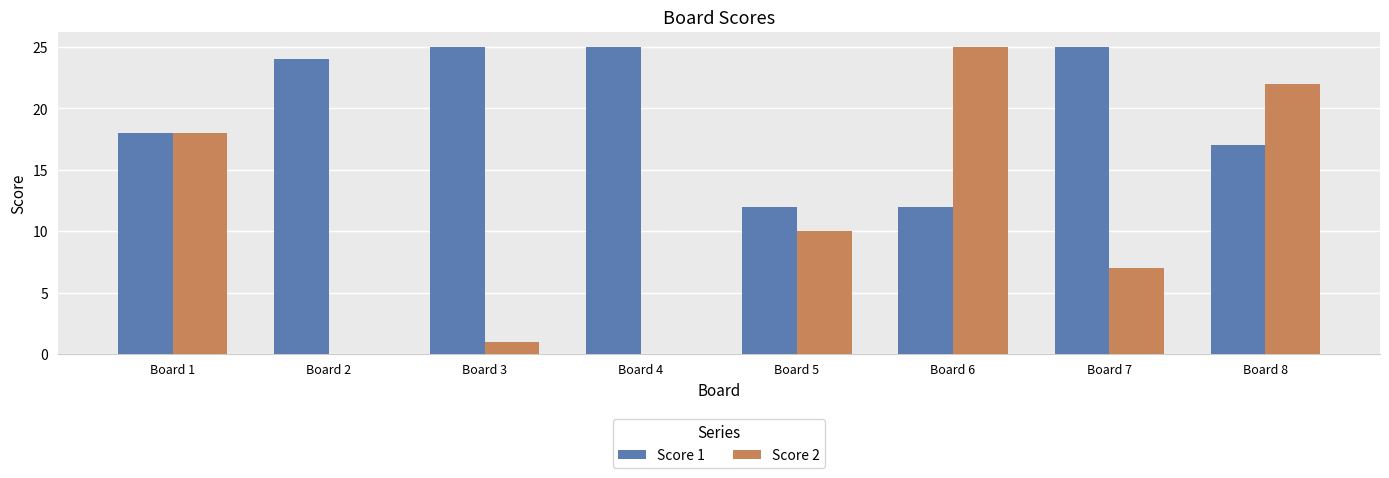

What is the sum of all Score 2 values?

83